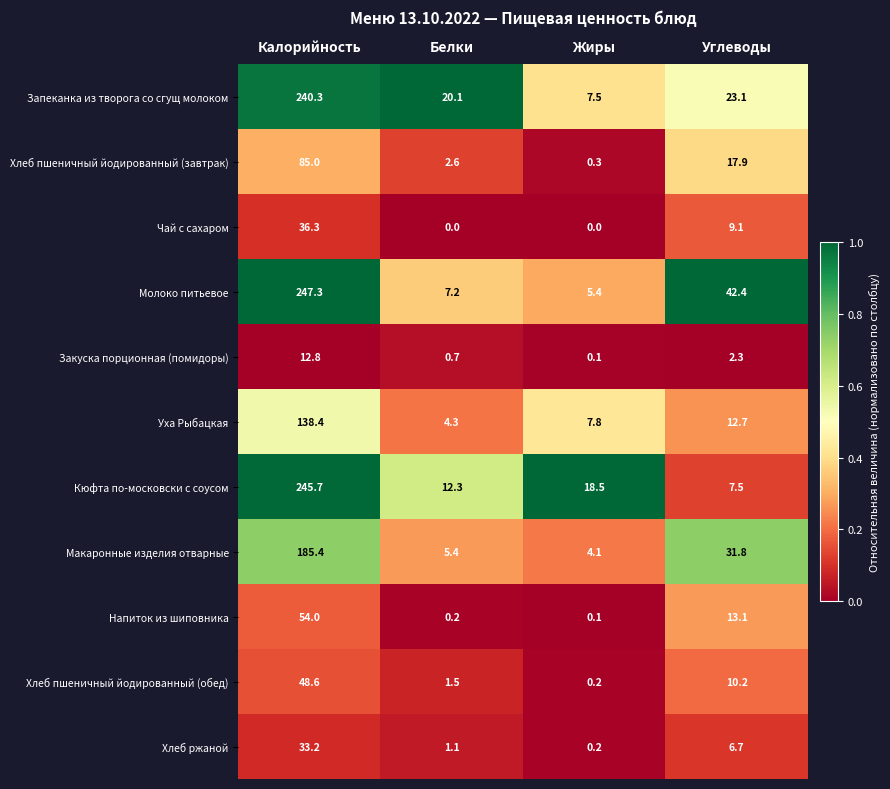

What is the sum of all Чай с сахаром values?

45.4